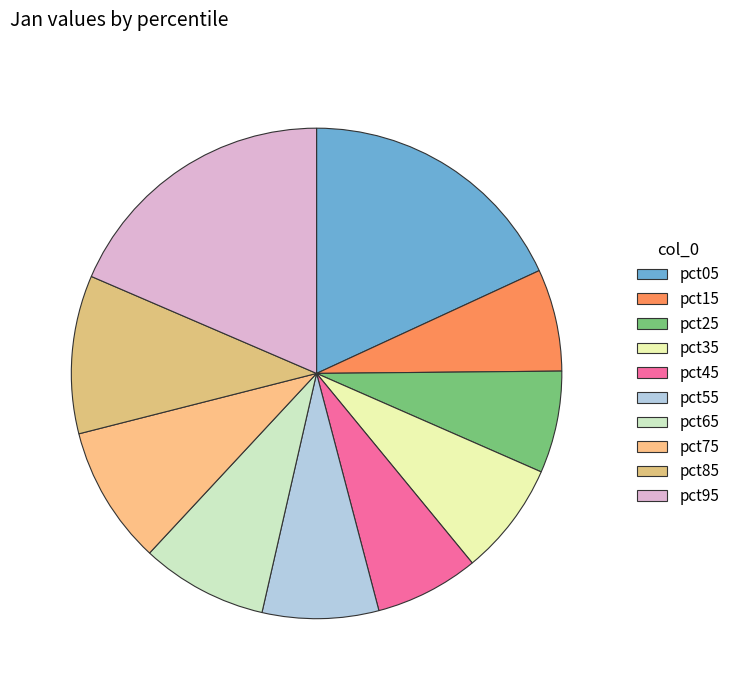

True or false: pct45 accounts for 7% of the total.

True